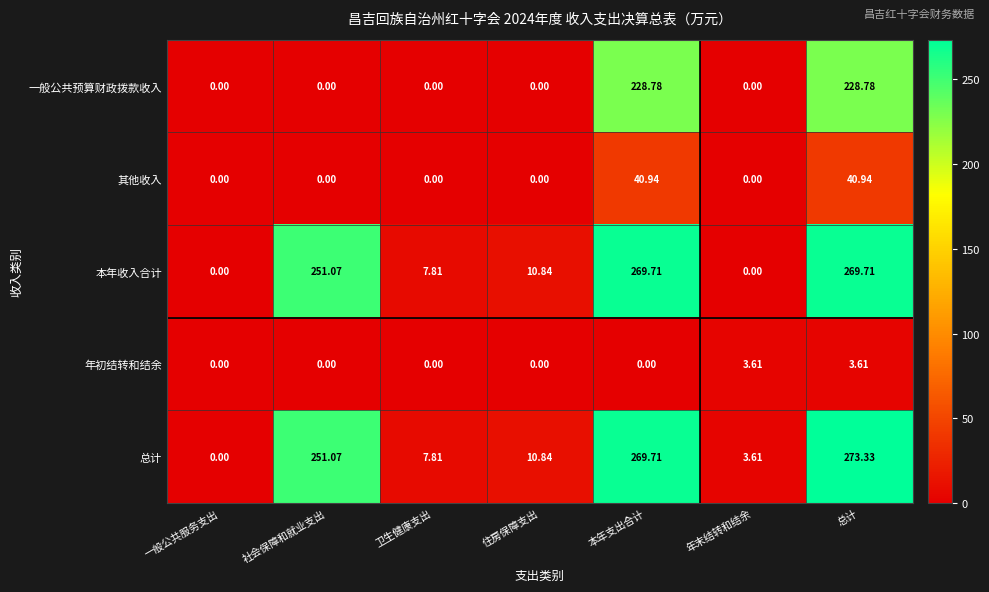

List the series in order of their peak value, highest first.

总计, 本年收入合计, 一般公共预算财政拨款收入, 其他收入, 年初结转和结余